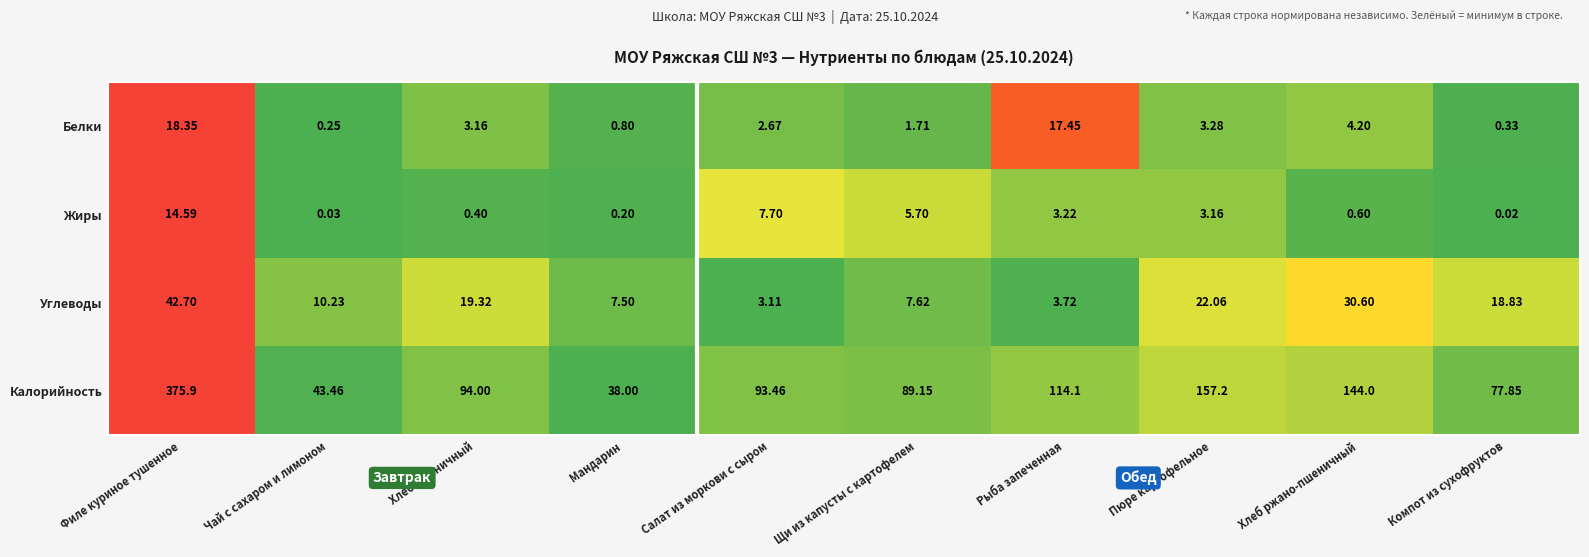

At which category is the sum across all series the highest?

Филе куриное тушенное